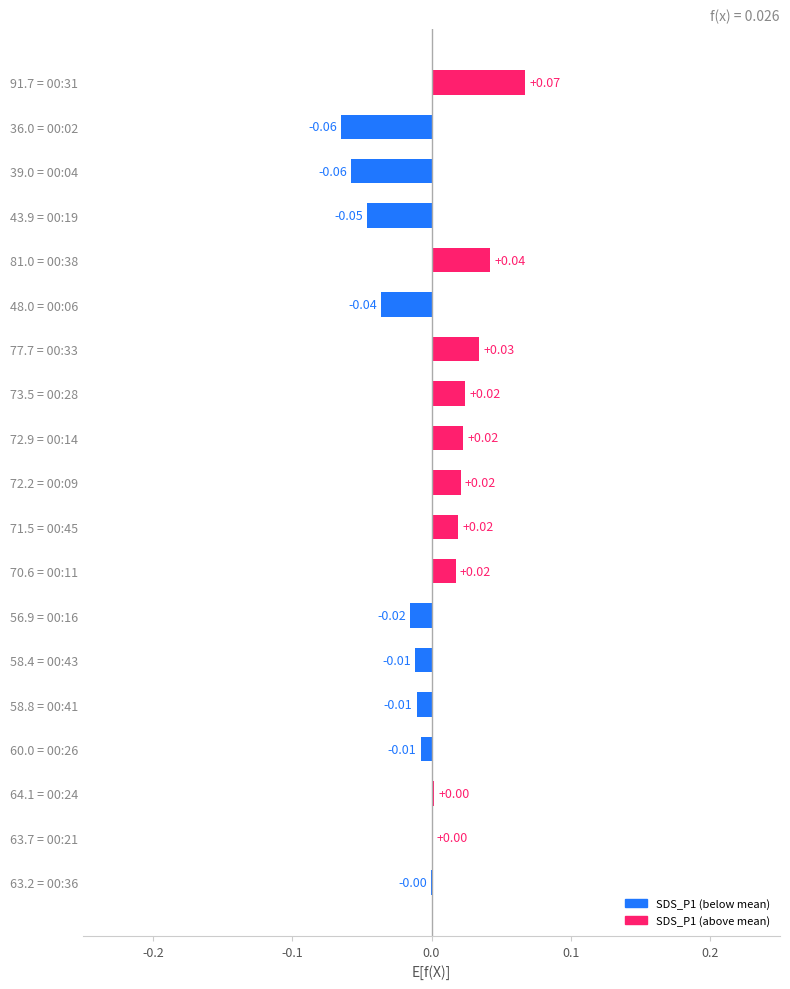

Which has a higher value, 73.5 = 00:28 or 81.0 = 00:38?

81.0 = 00:38